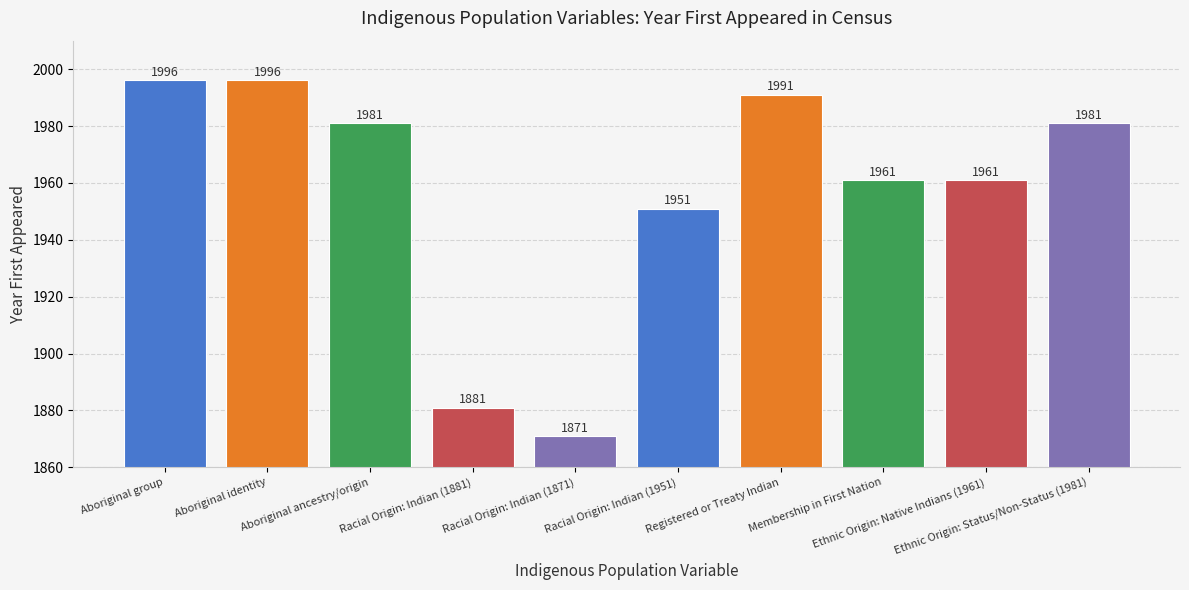

What is the value of the 6th bar from the left?

1951